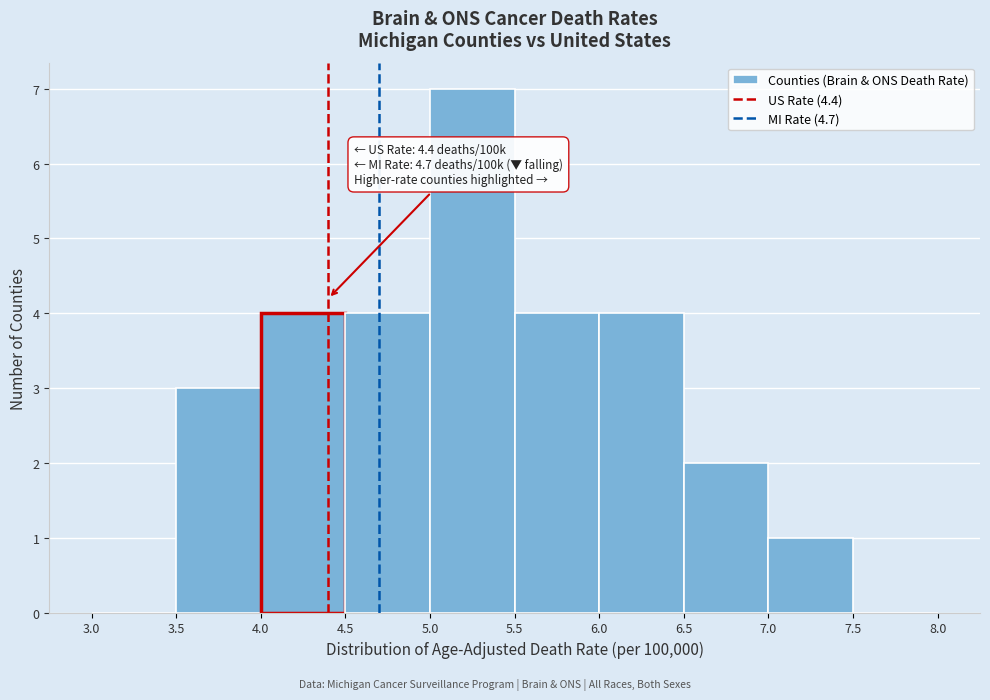

Which range on the x-axis has the tallest bar?

5.0 to 5.5